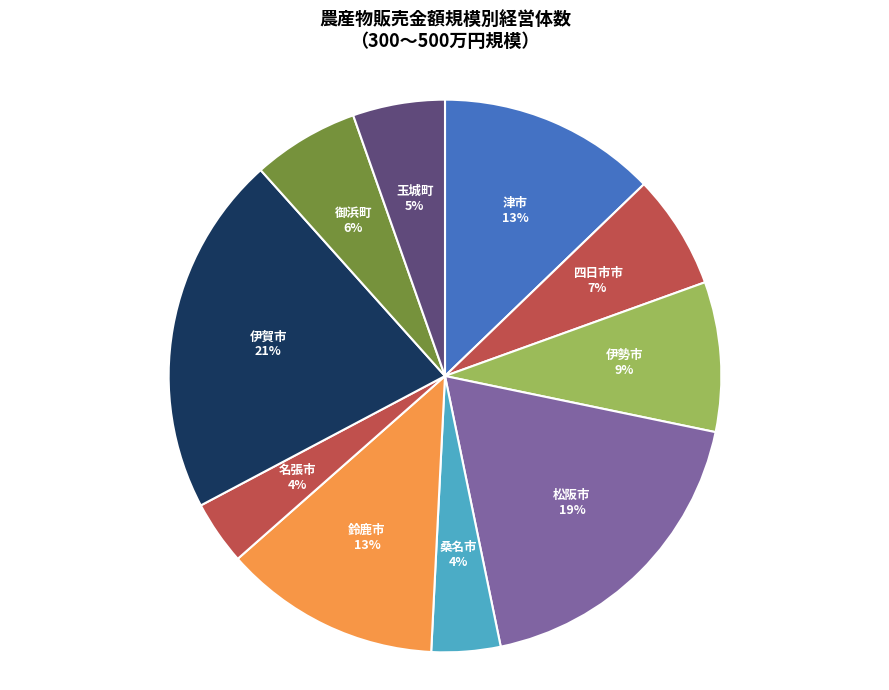

Do 松阪市 and 桑名市 together represent more than half of the pie?

No